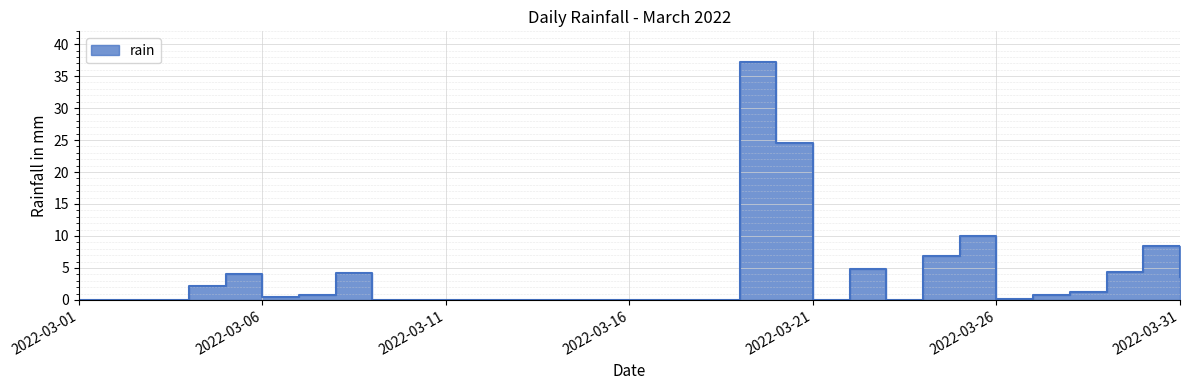

Is it true that the value at 2022-03-15 is 0.0?

True